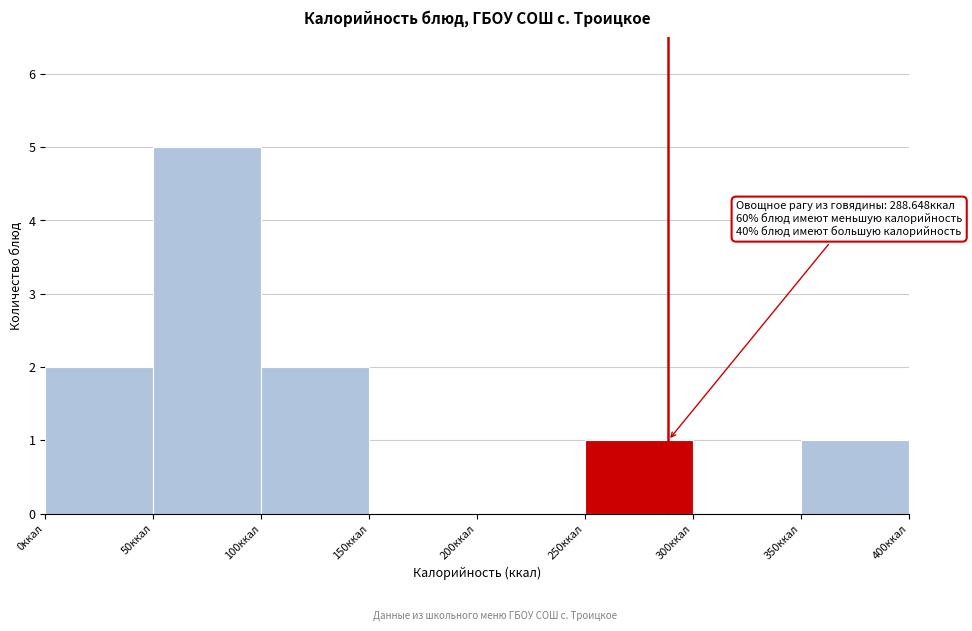

Over which range of the x-axis is the bar tallest?

50 to 100